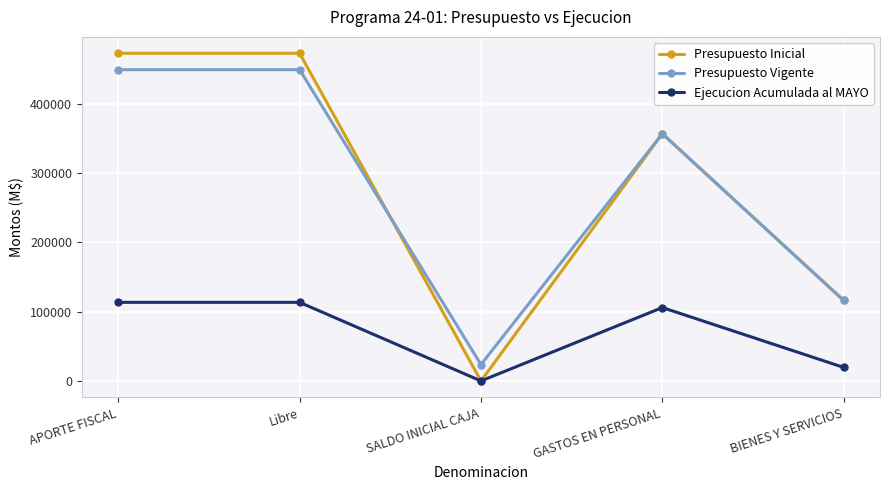

What position from the right is BIENES Y SERVICIOS?

1